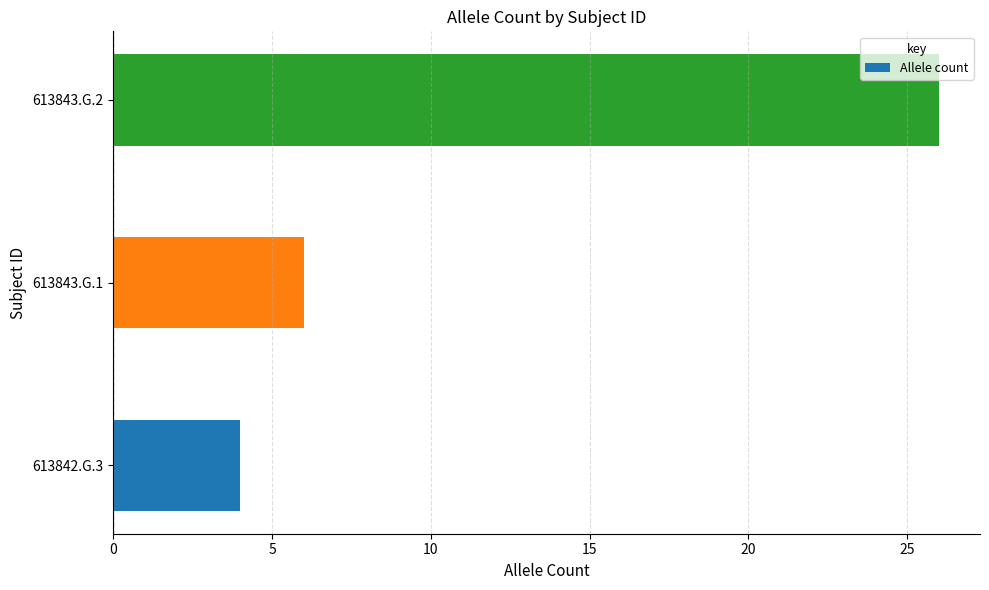

What is the sum of the values at 613843.G.2 and 613843.G.1?

32